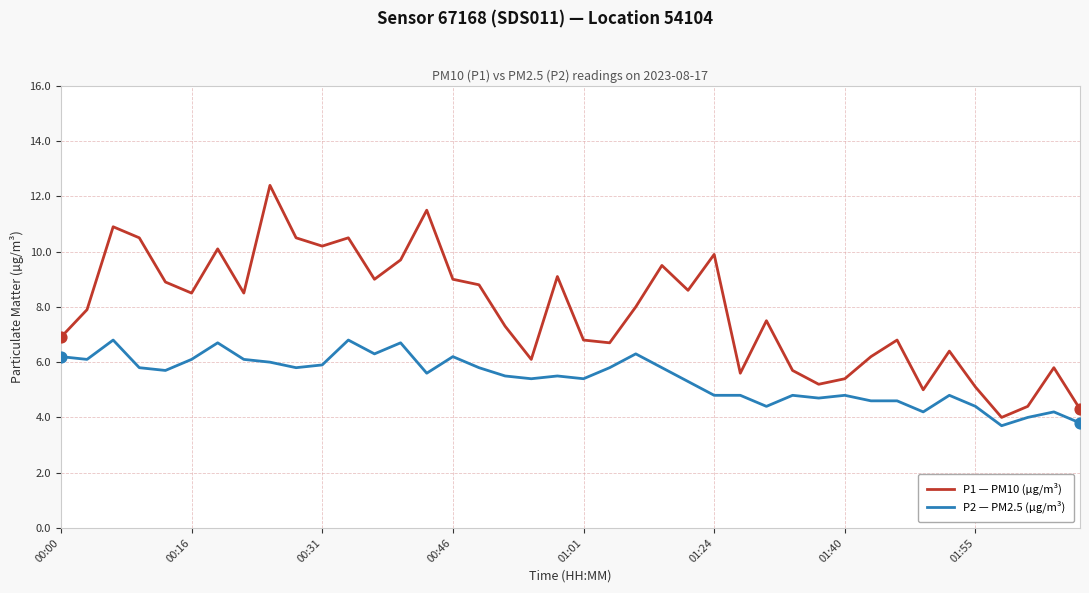

Which series has the largest total across all categories?

P1 — PM10 (µg/m³)